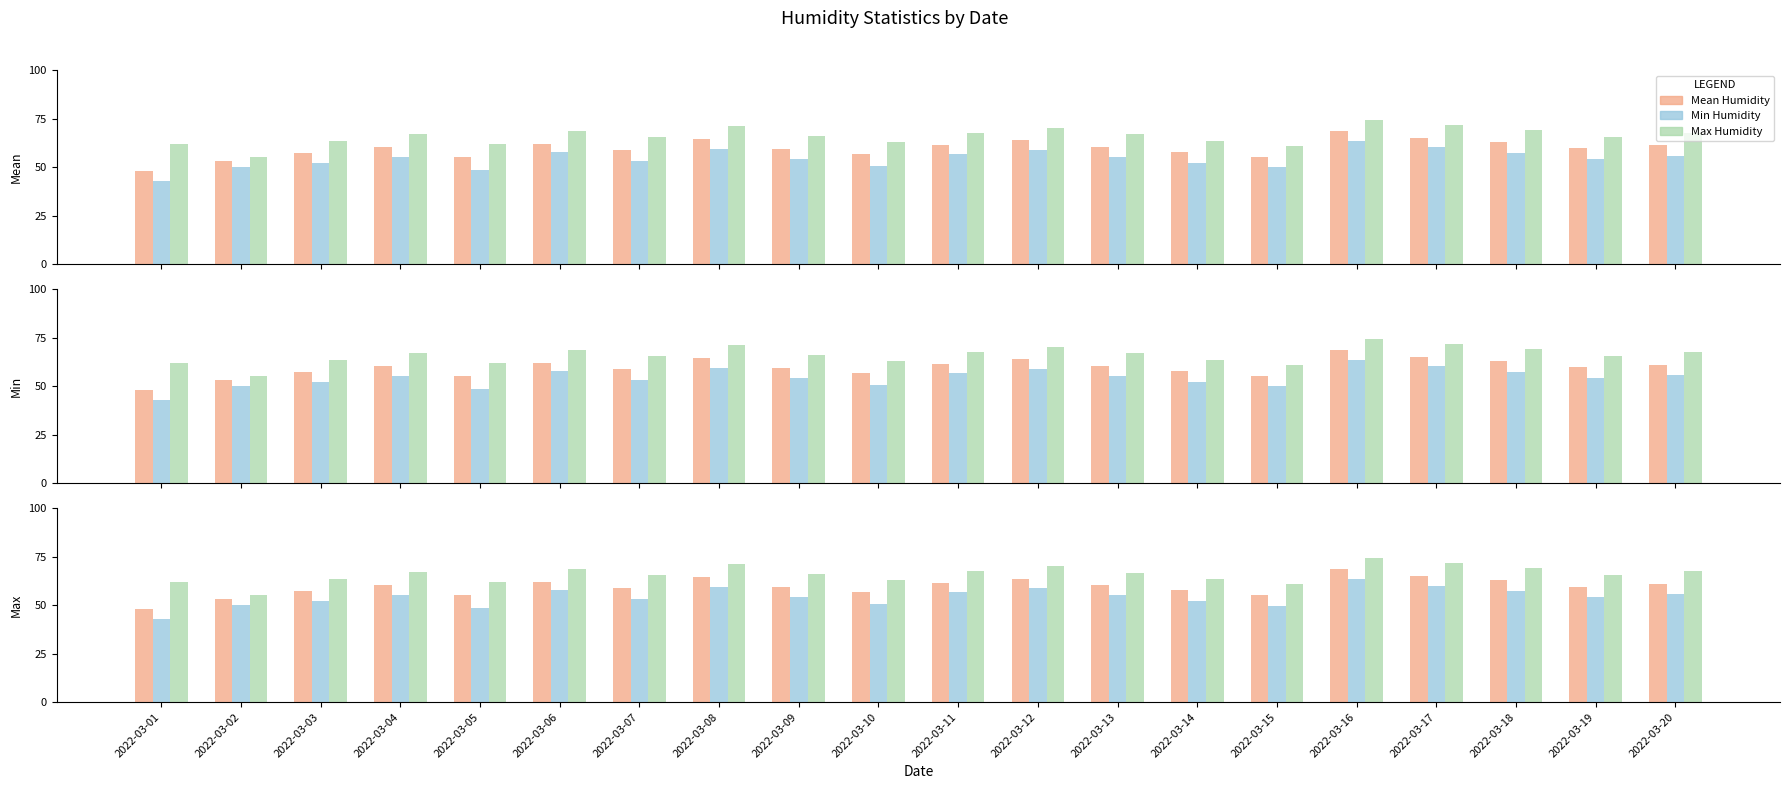

What is the greatest value displayed?

74.3